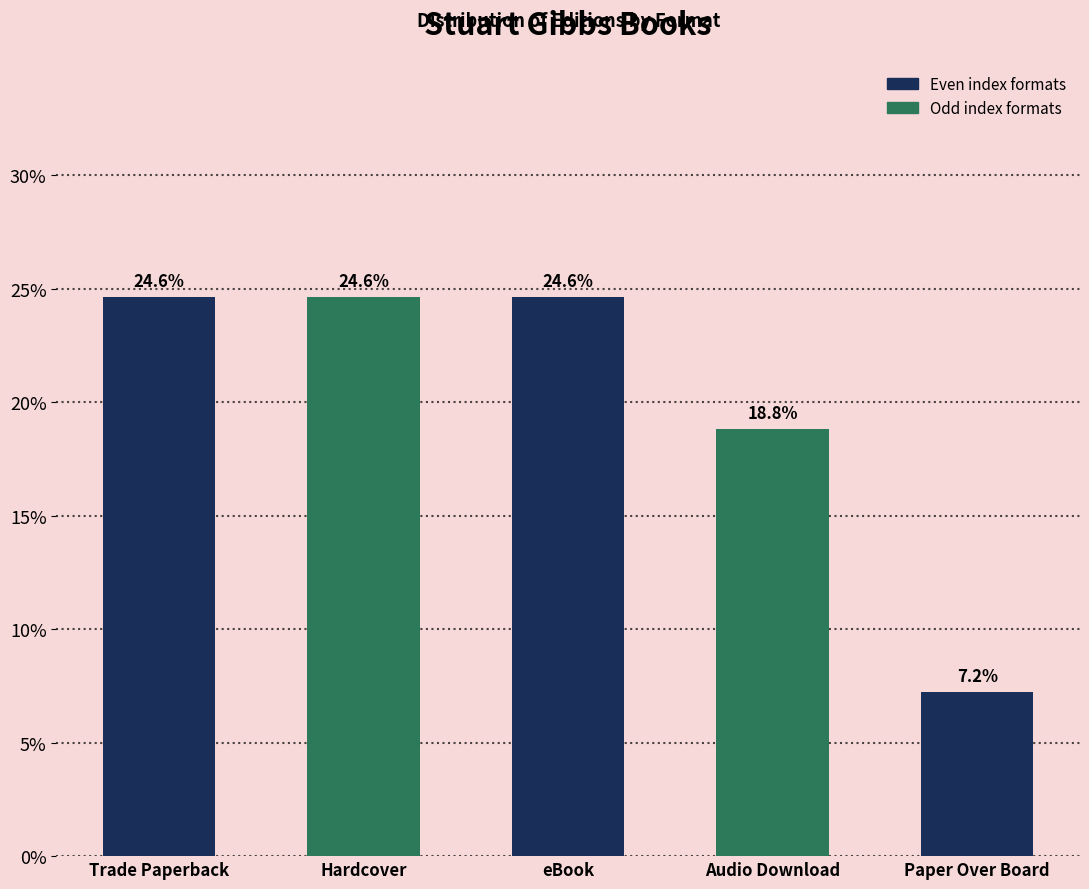

Reading left to right, list all the values displayed in this chart.

24.6	24.6	24.6	18.8	7.2